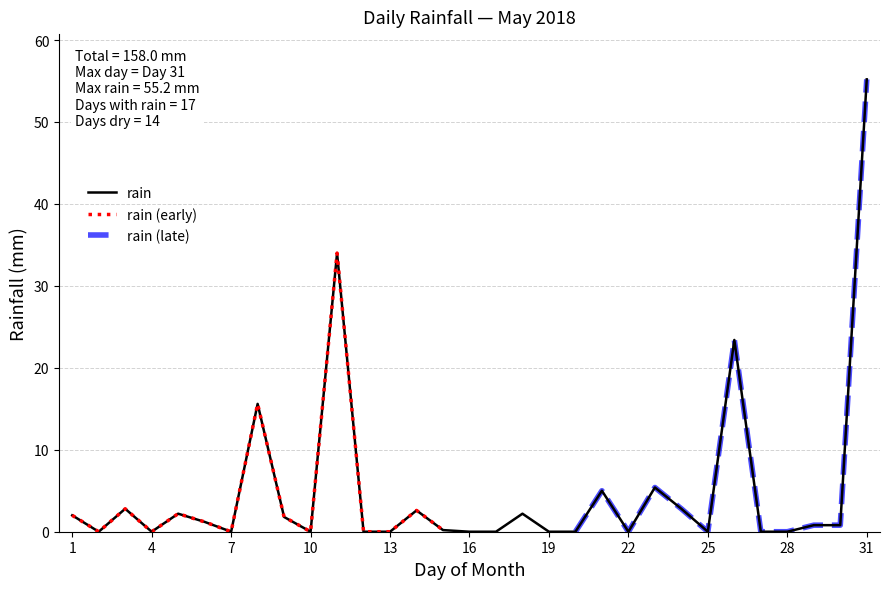

The value at 2018-05-28 is 25.1. True or false?

False